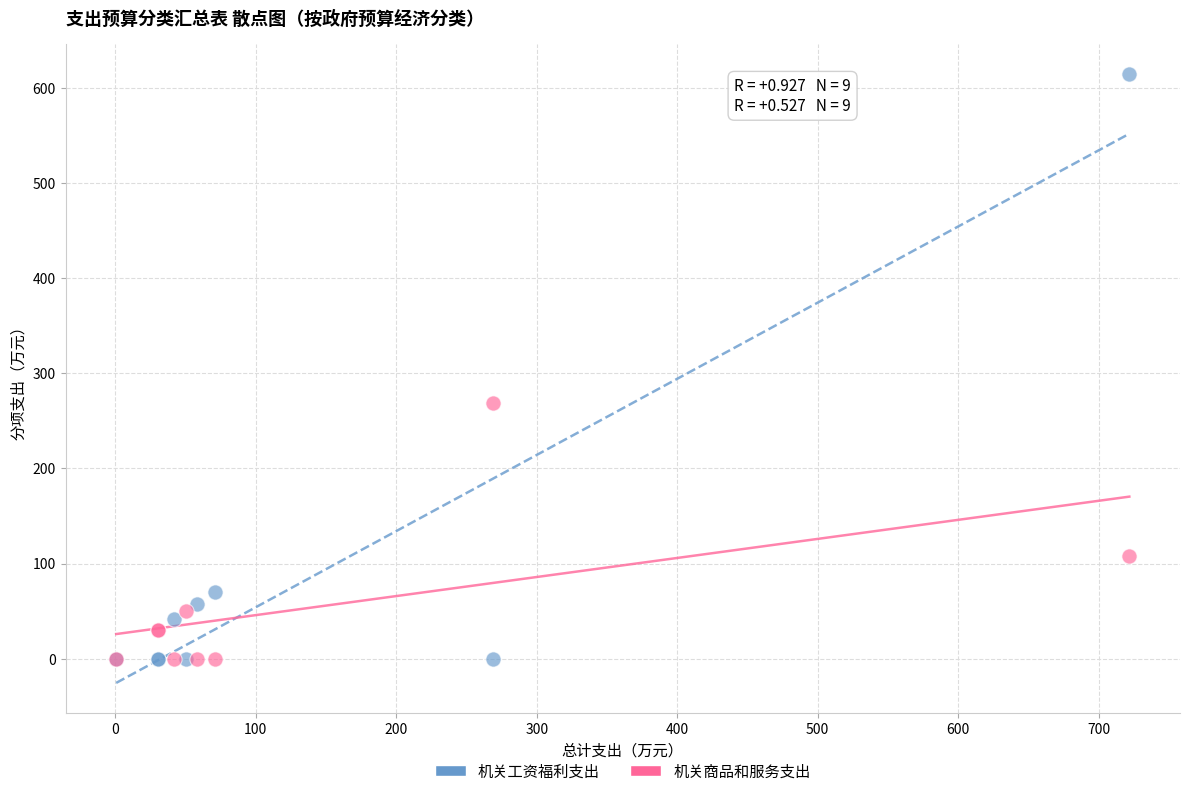

In the 机关商品和服务支出 series, what Y value is closest to 134?

108.0